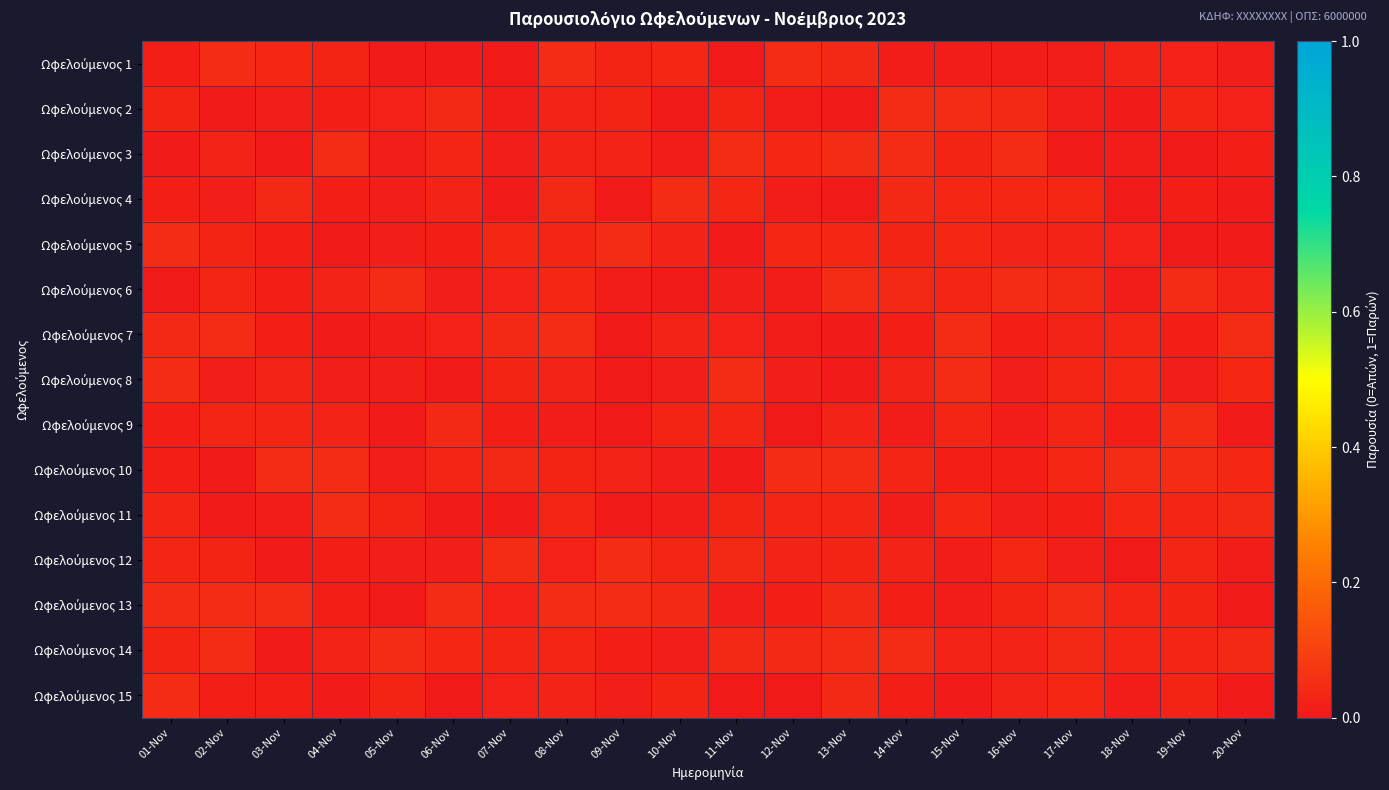

How many categories are shown in the chart?

20